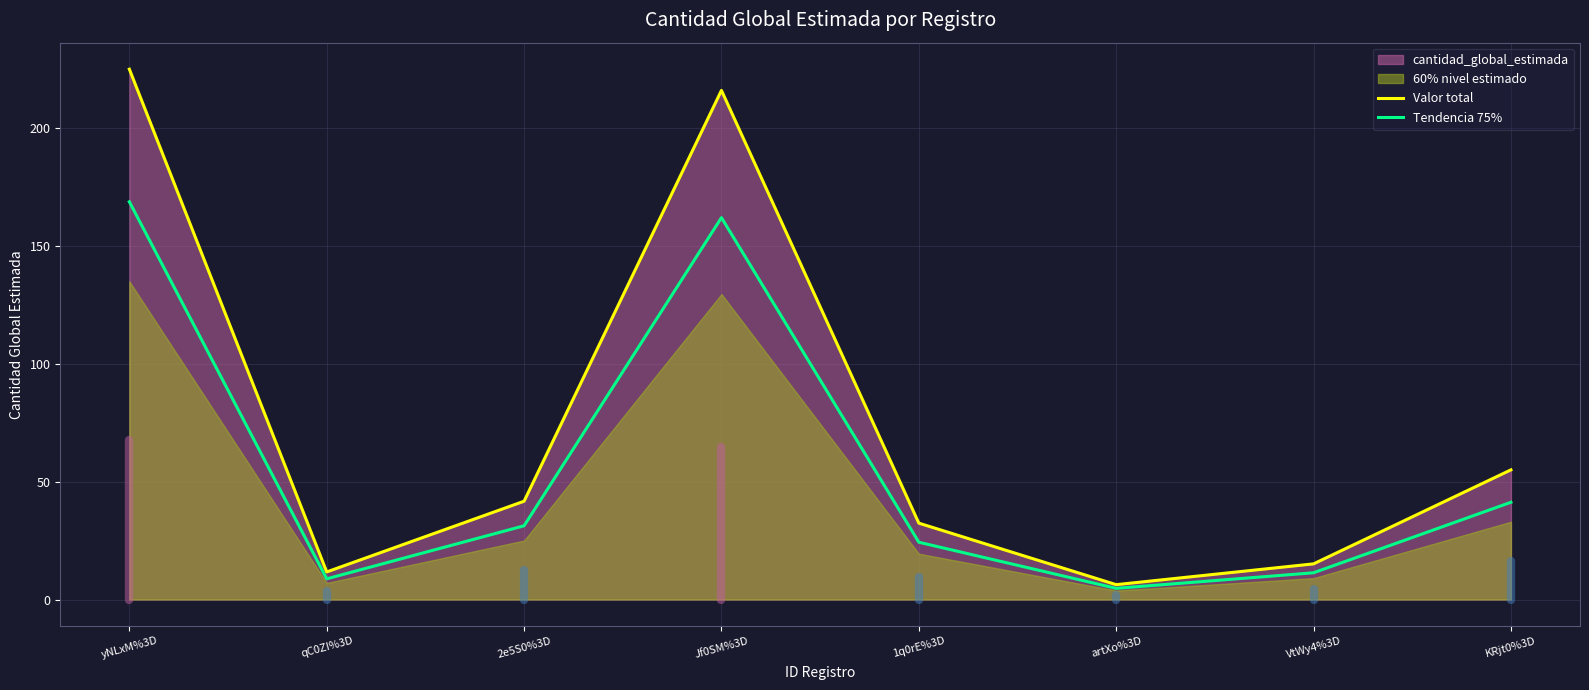

True or false: Tendencia 75% and Valor total cross at least once.

False